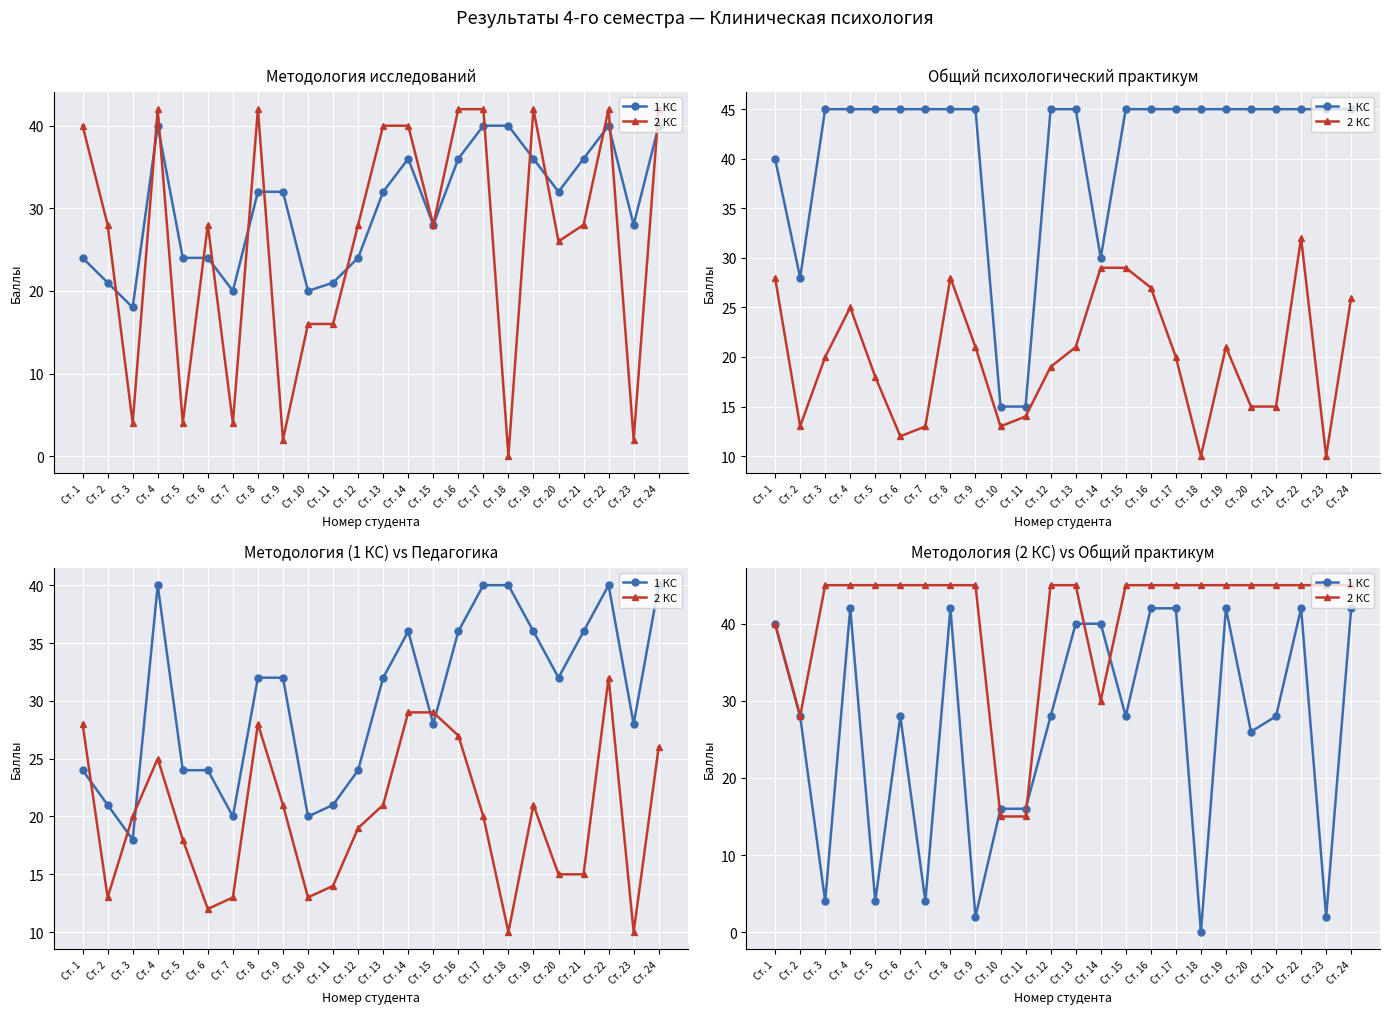

List the series in order of their peak value, lowest first.

1 КС, 2 КС